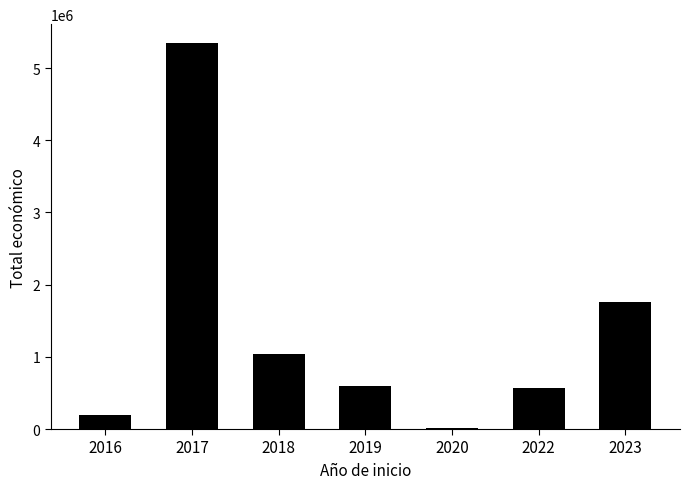

What is the maximum value shown in the chart?

5340756